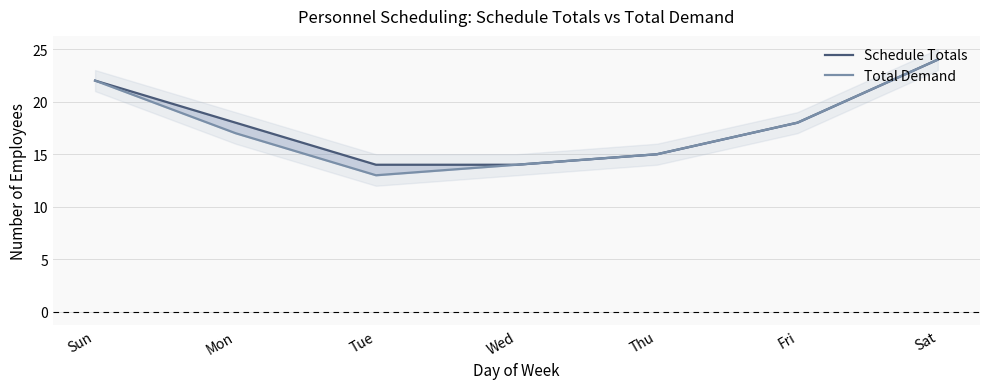

Reading right to left, extract all data points from this chart.

Schedule Totals: 24	18	15	14	14	18	22
Total Demand: 24	18	15	14	13	17	22